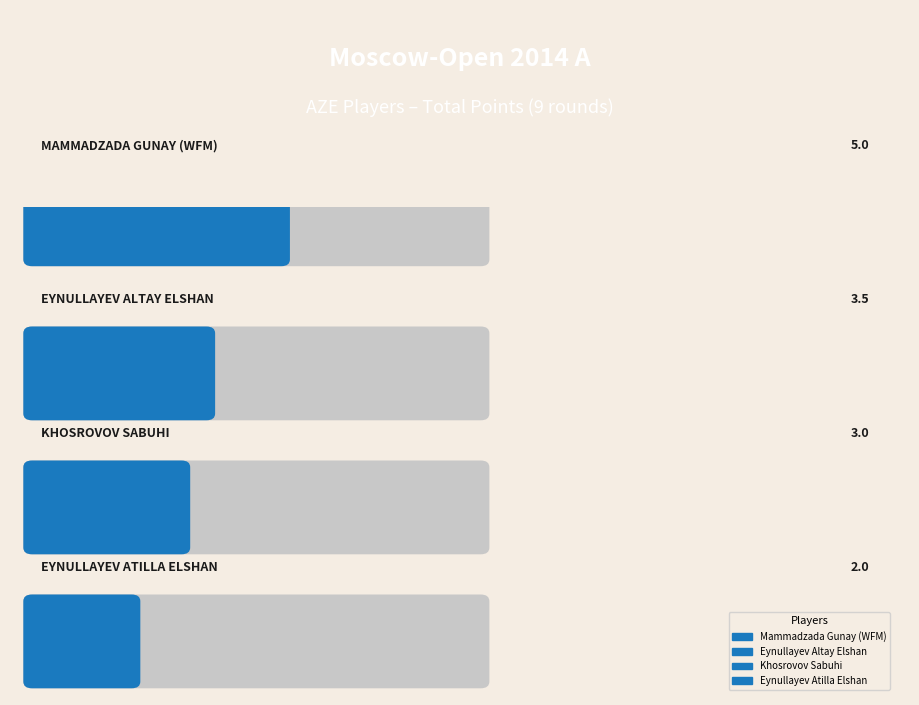

What is the change in value from Mammadzada Gunay (WFM) to Eynullayev Altay Elshan?

-1.5